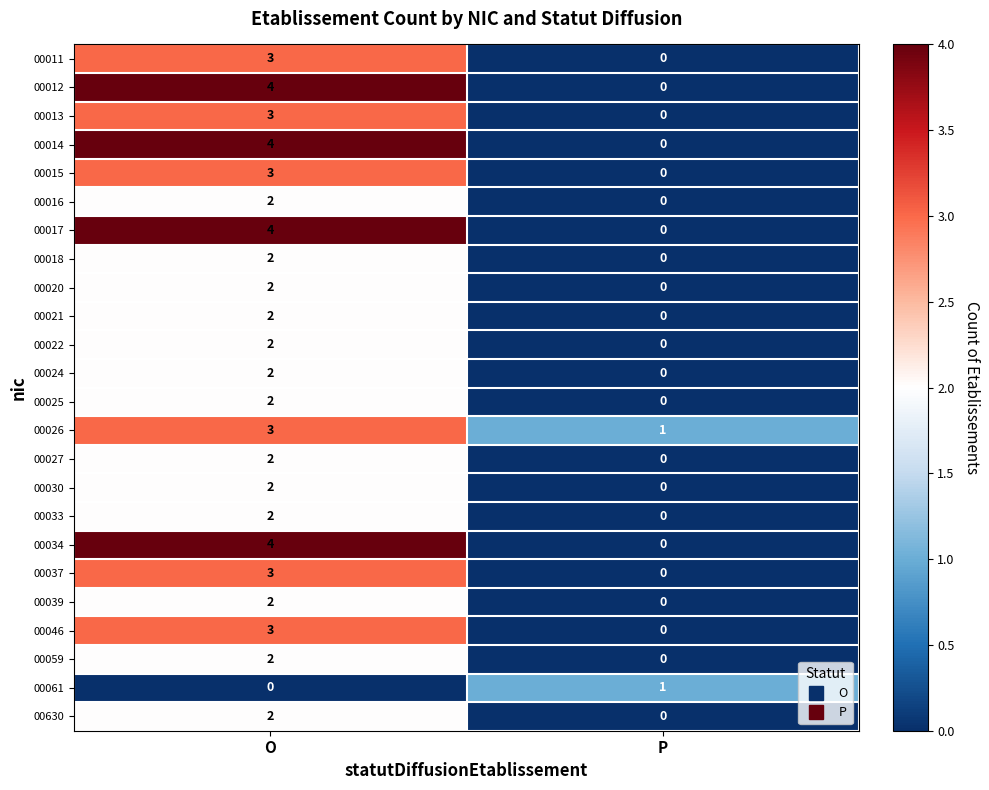

What is the difference between the 00011 values at P and O?

3